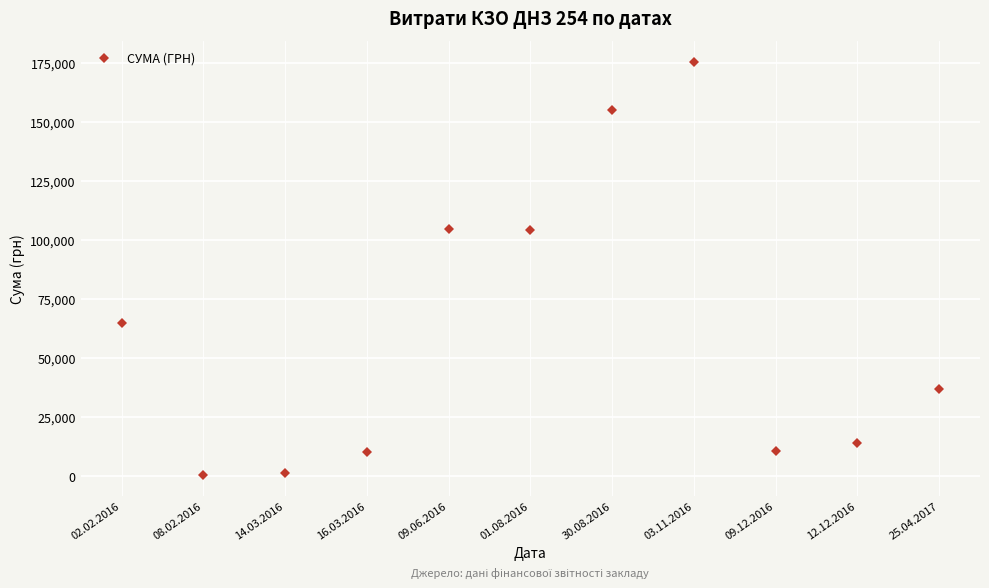

What is the label of the 6th point from the left?

01.08.2016